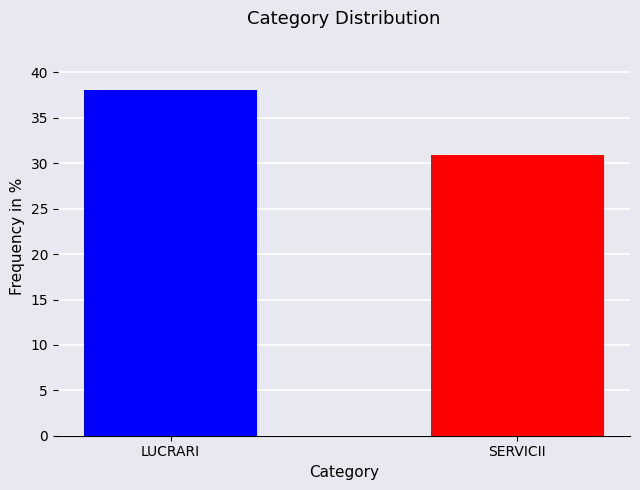

What is the change in value from LUCRARI to SERVICII?

-7.1